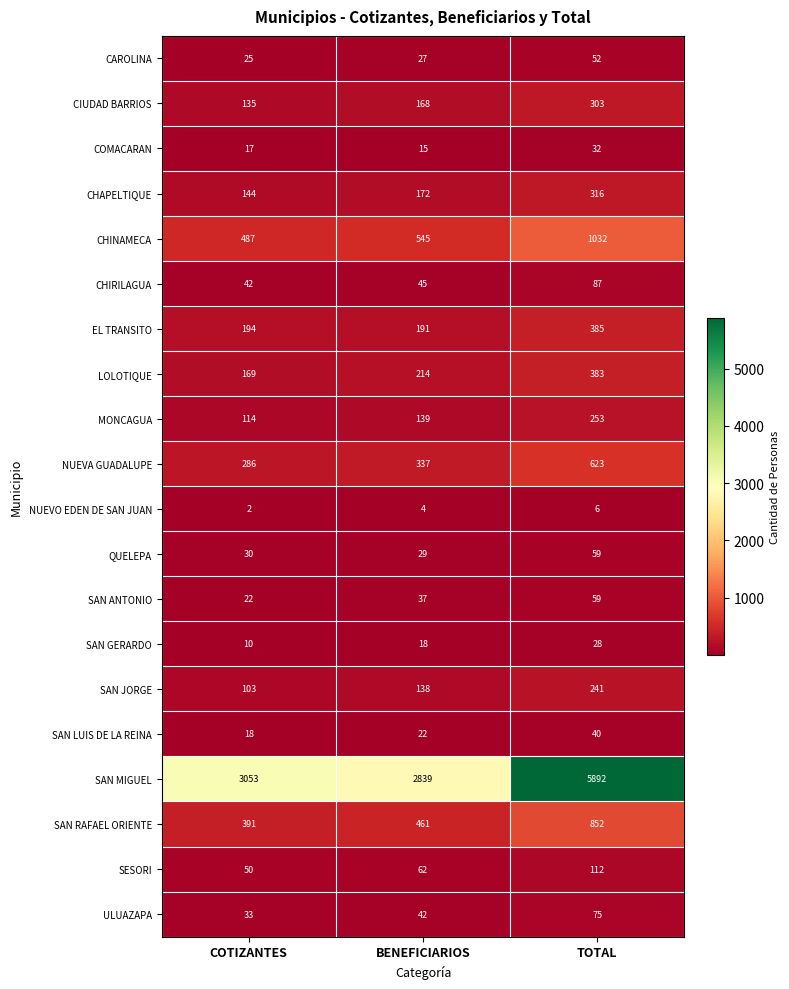

Rank the categories by SAN JORGE value from highest to lowest.

TOTAL, BENEFICIARIOS, COTIZANTES